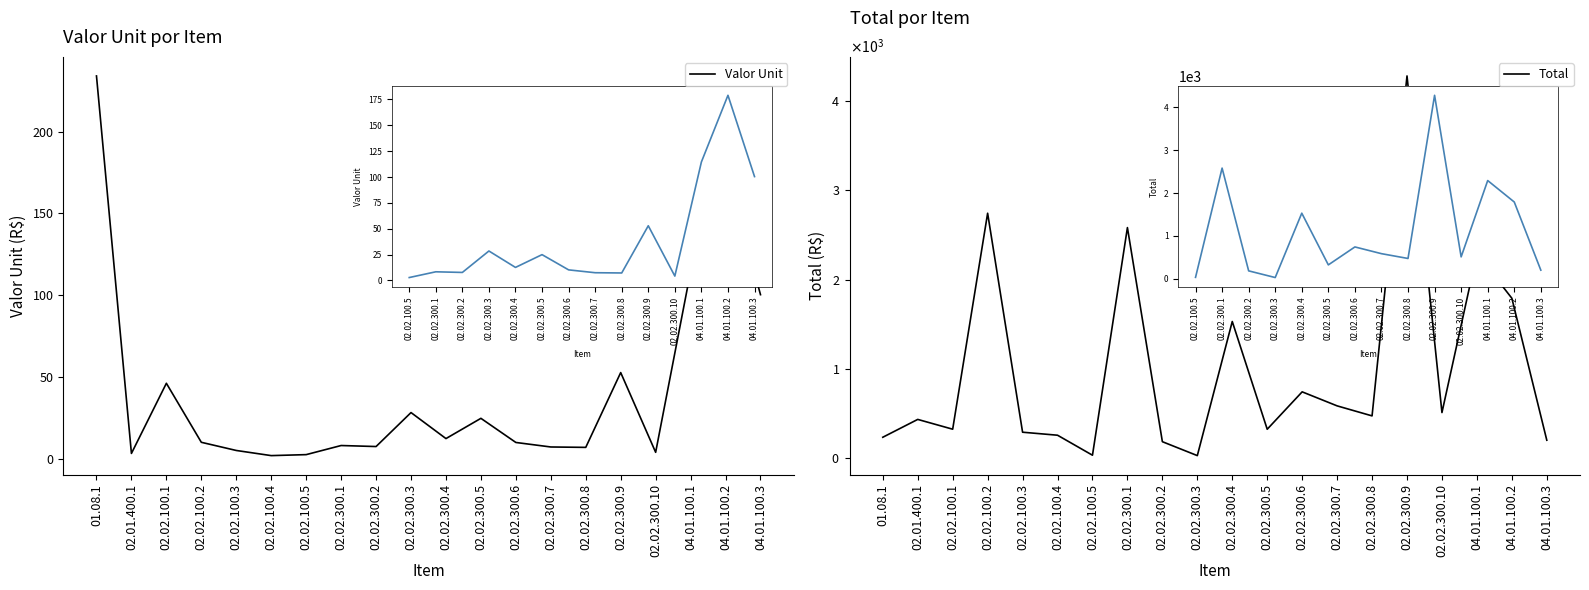

How many values in the Total series are below 473?

10